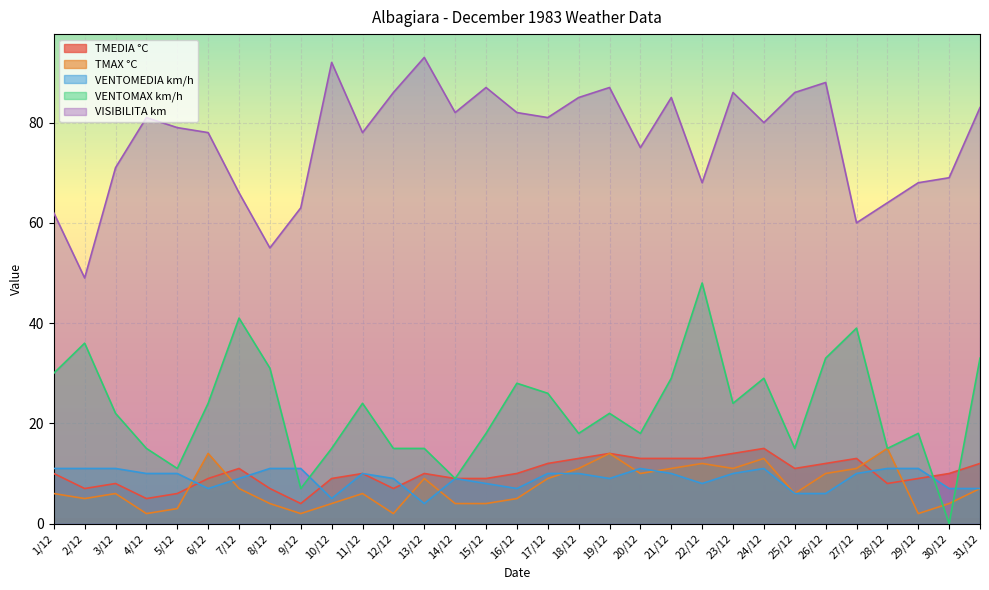

At which label does VENTOMEDIA km/h reach its minimum?

13/12